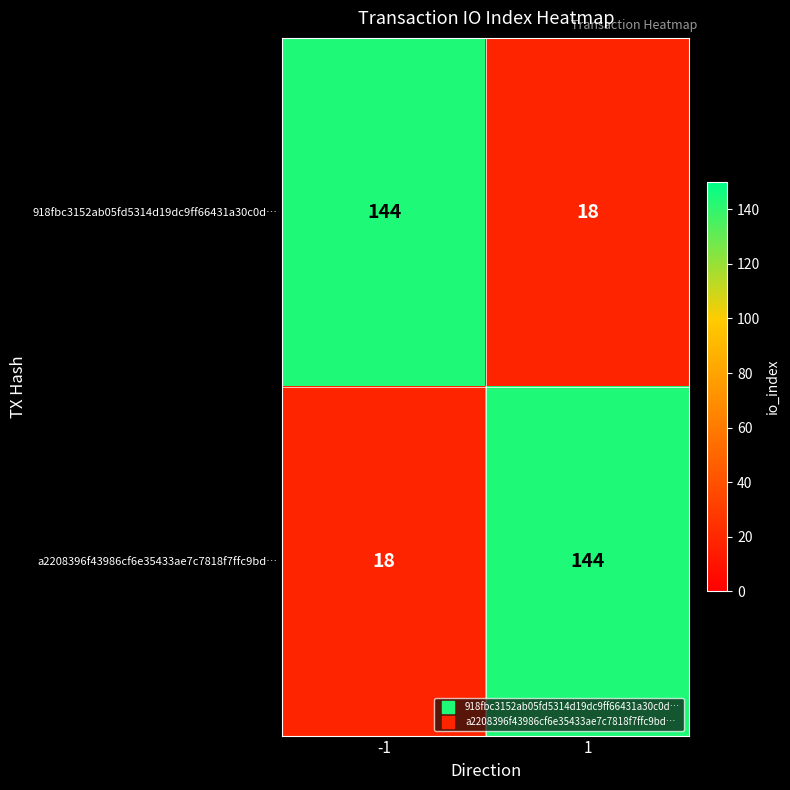

Reading right to left, transcribe all the data shown in this chart.

918fbc3152ab05fd5314d19dc9ff66431a30c0d…: 18	144
a2208396f43986cf6e35433ae7c7818f7ffc9bd…: 144	18